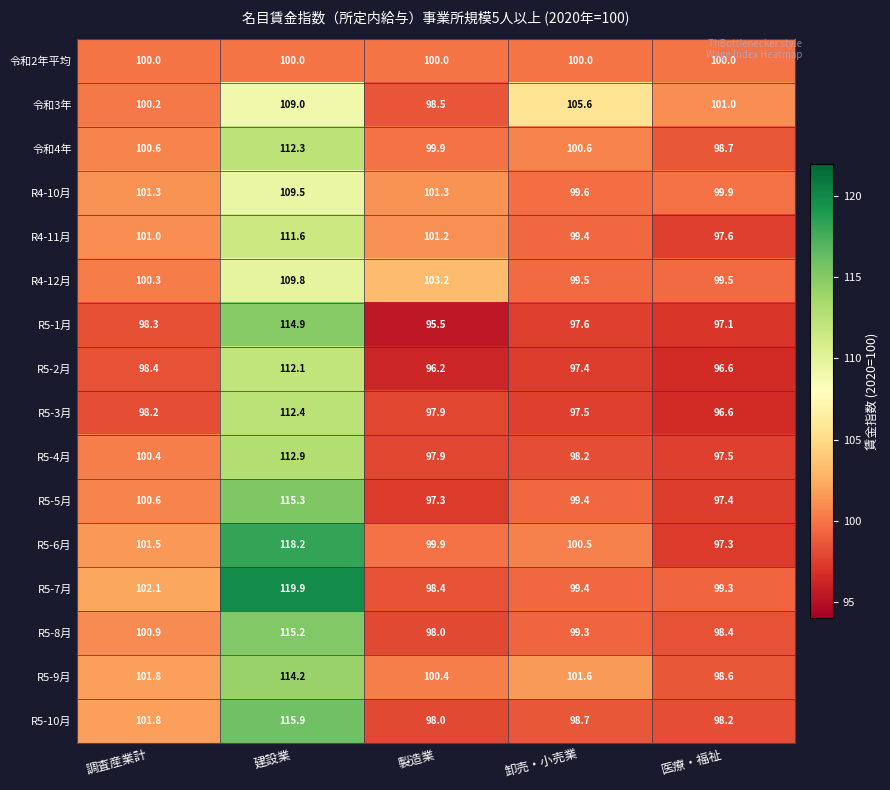

At 建設業, list the series in order from largest to smallest.

R5-7月, R5-6月, R5-10月, R5-5月, R5-8月, R5-1月, R5-9月, R5-4月, R5-3月, 令和4年, R5-2月, R4-11月, R4-12月, R4-10月, 令和3年, 令和2年平均